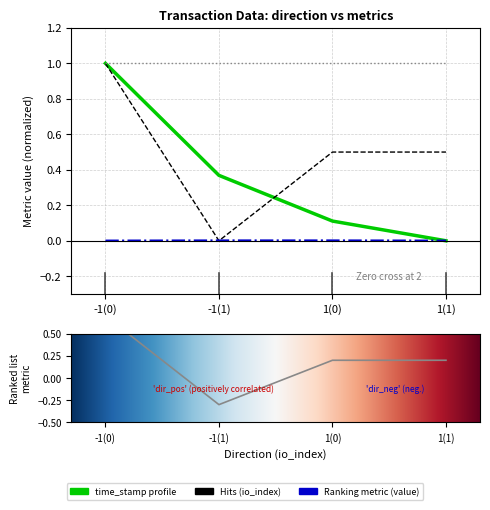

Rank the series by their average value, from lowest to highest.

value, time_stamp, io_index